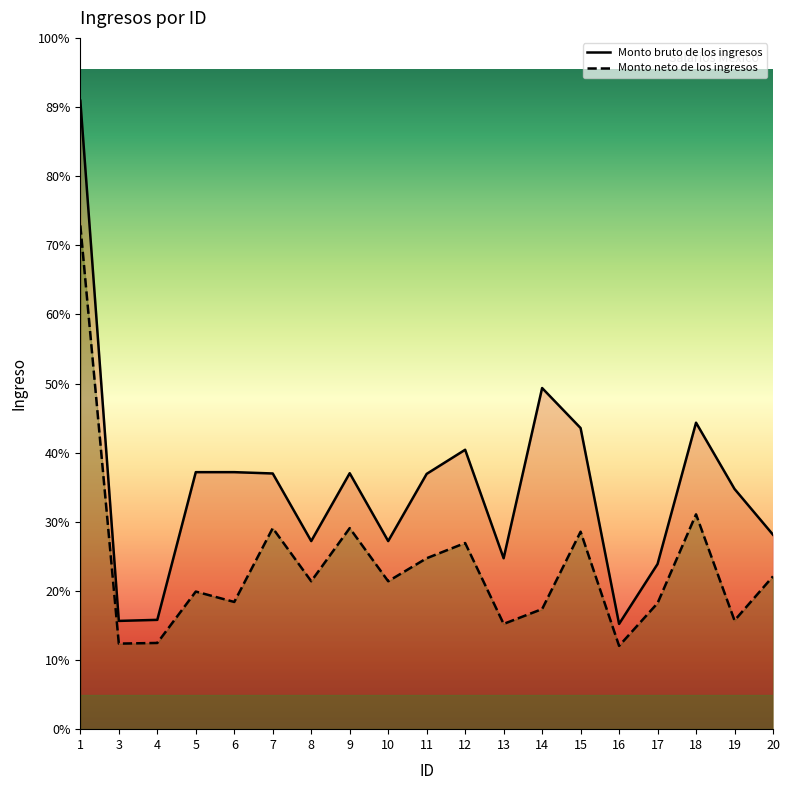

Which series has the widest spread of values?

Monto bruto de los ingresos